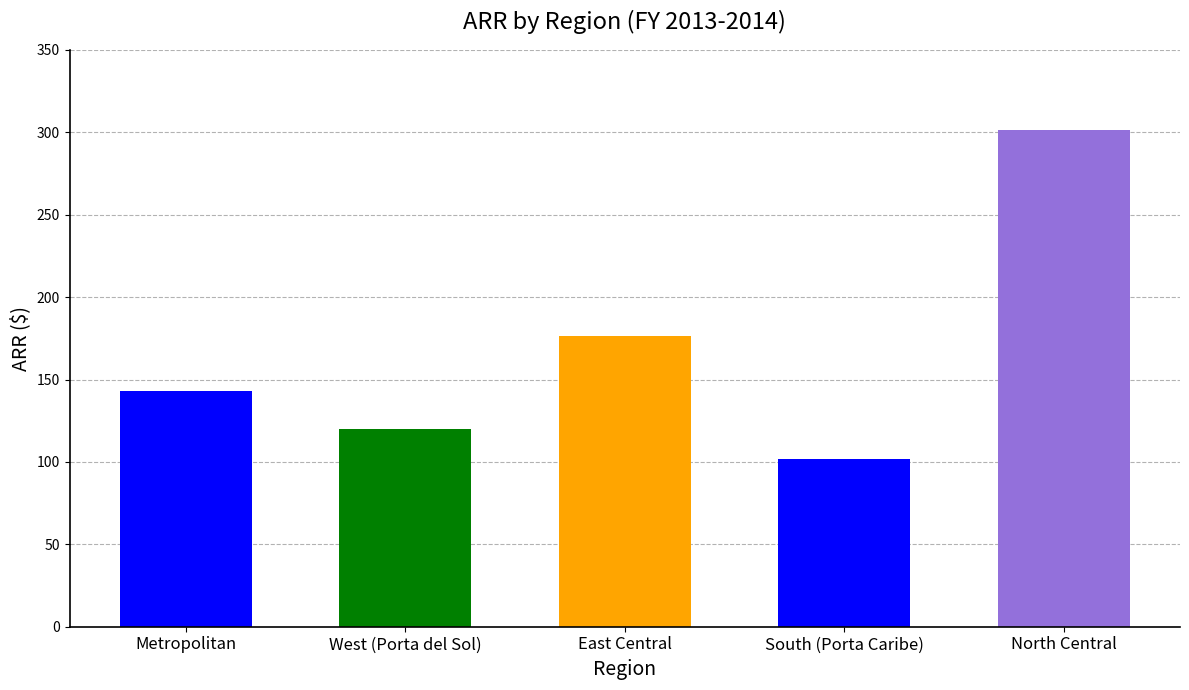

How many values are below 143?

2